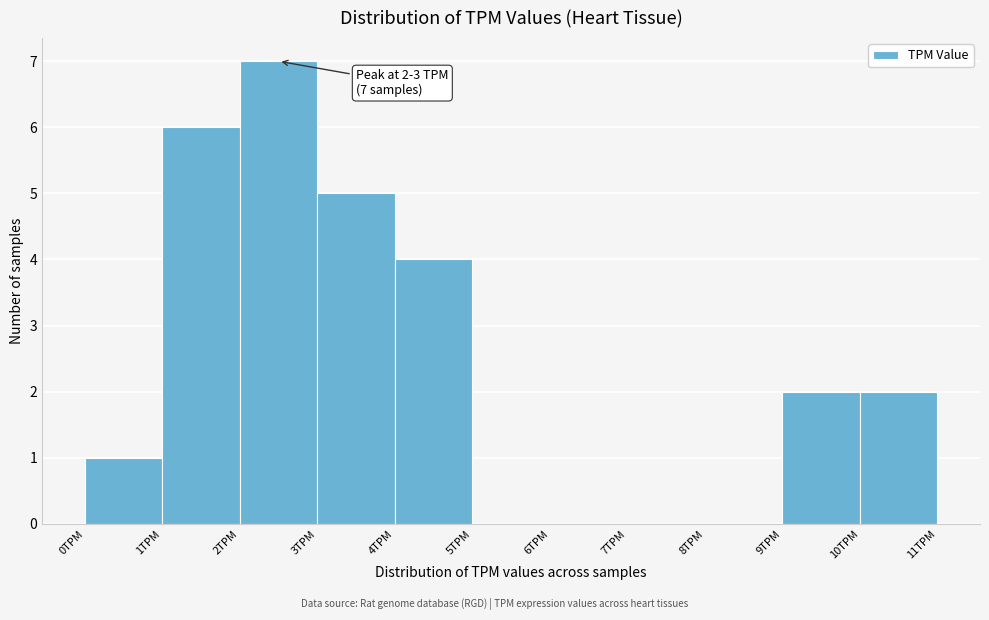

Which range on the x-axis has the tallest bar?

2 to 3